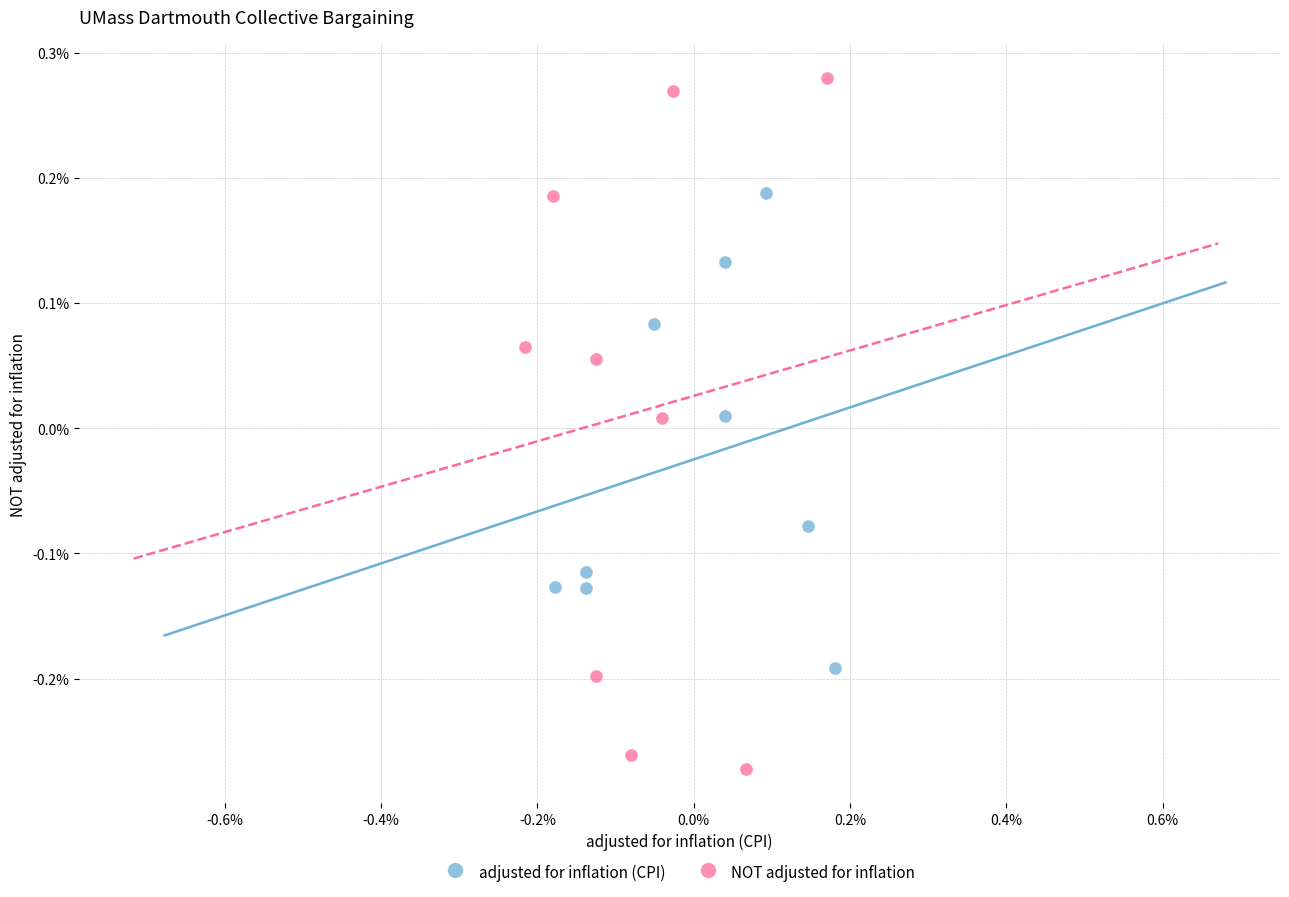

What are all the series names shown in the legend?

adjusted for inflation (CPI), NOT adjusted for inflation